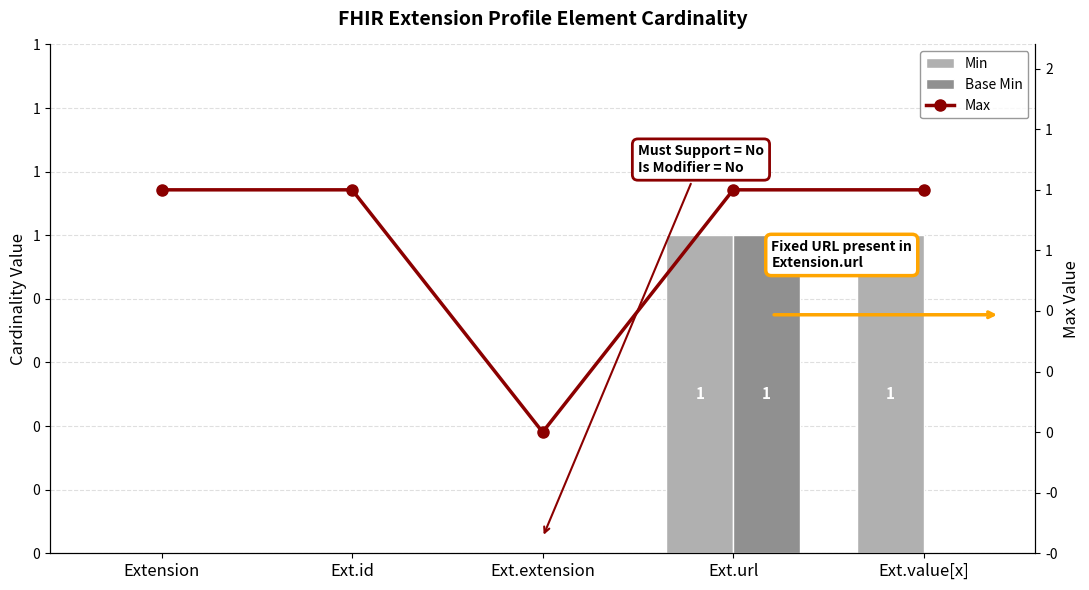

True or false: Base Min has a value of 0 at Ext.id.

True